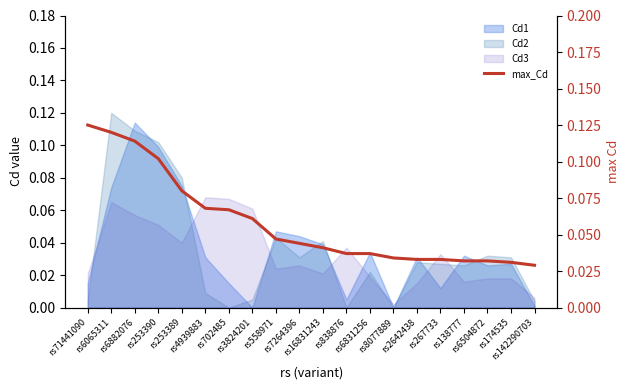

What is the change in value from rs253390 to rs558971?

-0.1